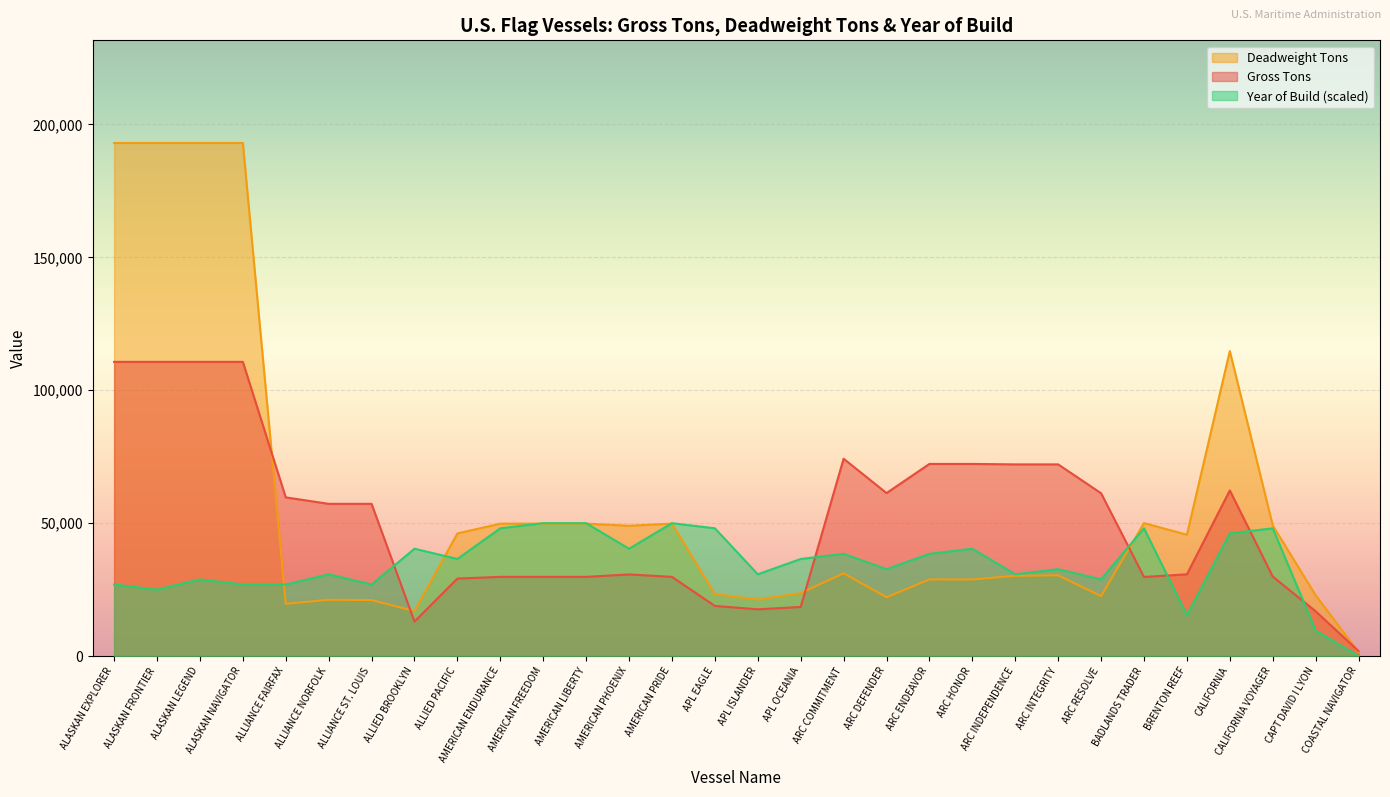

The value of Gross Tons at ARC RESOLVE is 41581.8. True or false?

False